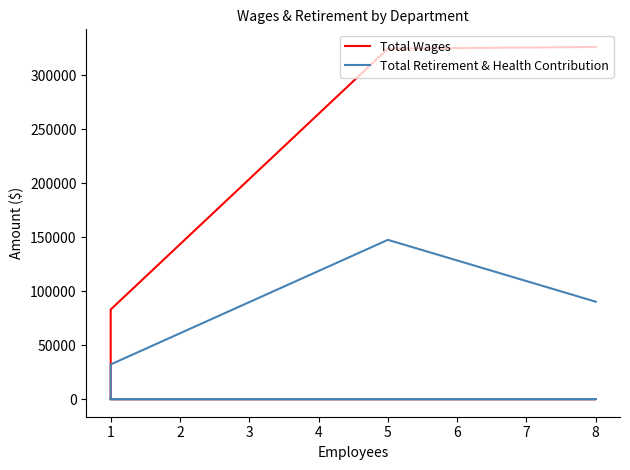

How many values in Total Wages are above zero?

3